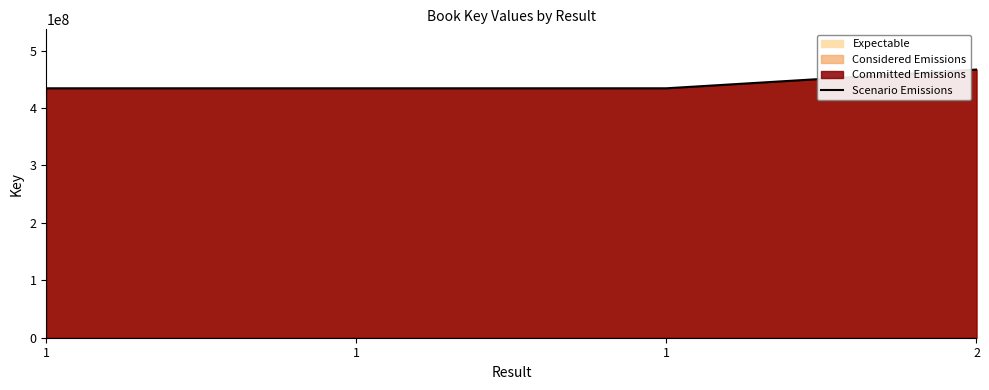

Reading right to left, transcribe all the data shown in this chart.

467082215	434444330	434444330	434444330